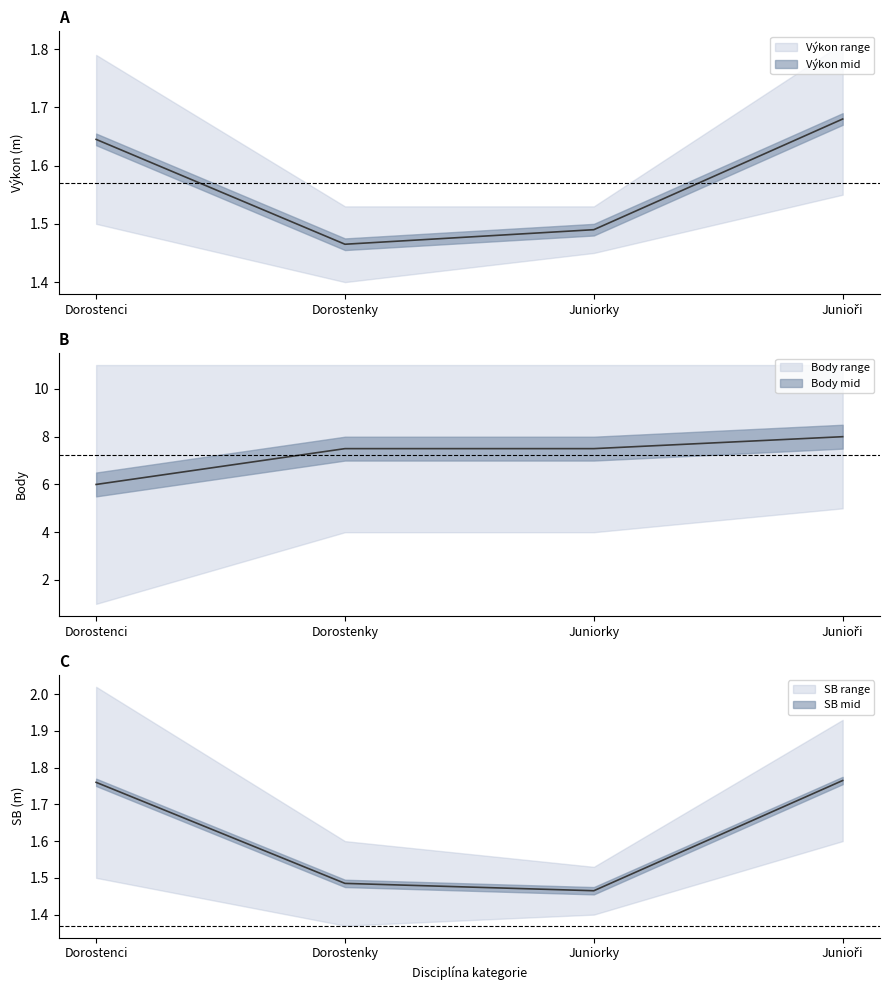

How many lines are shown in the chart?

3